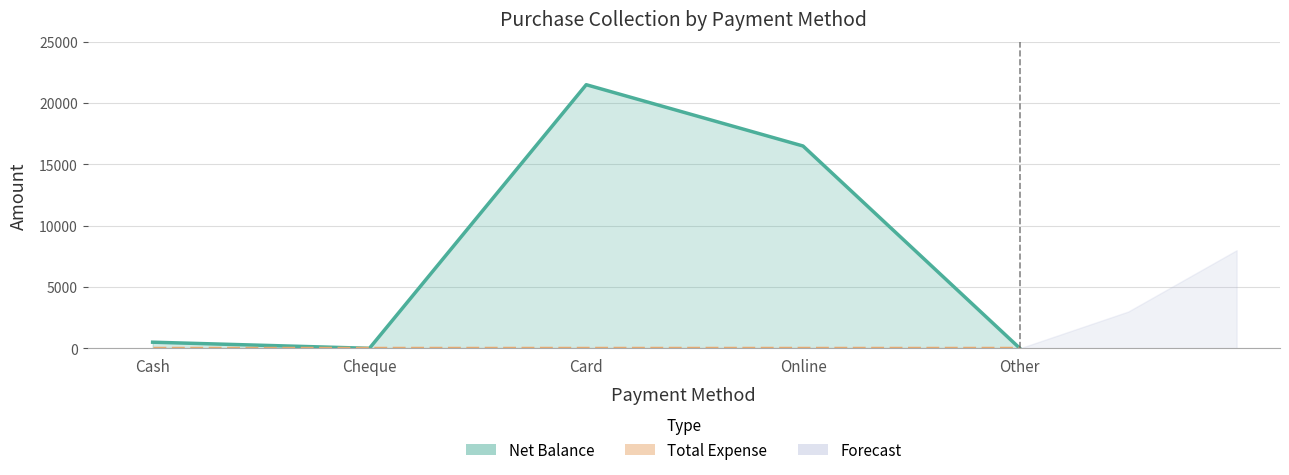

What is the change in value from Cheque to Online?

+16500